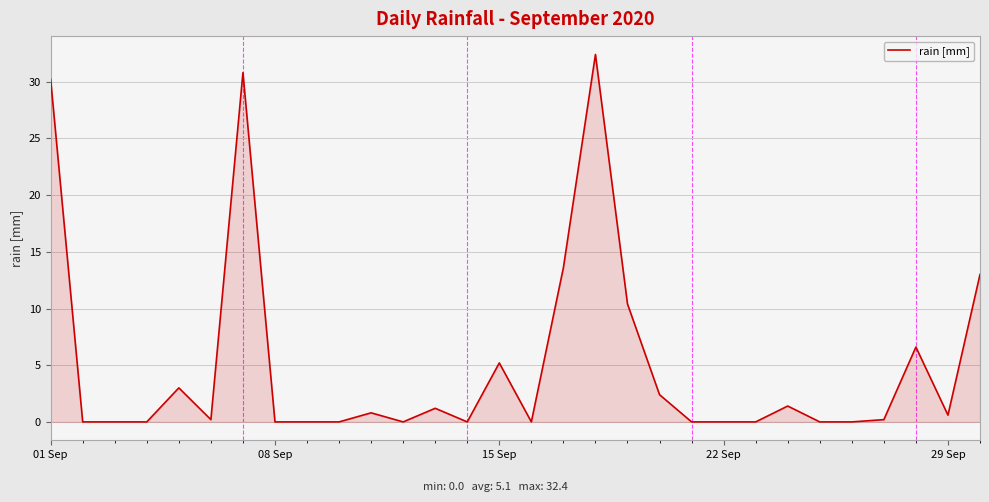

What is the greatest value displayed?

32.4